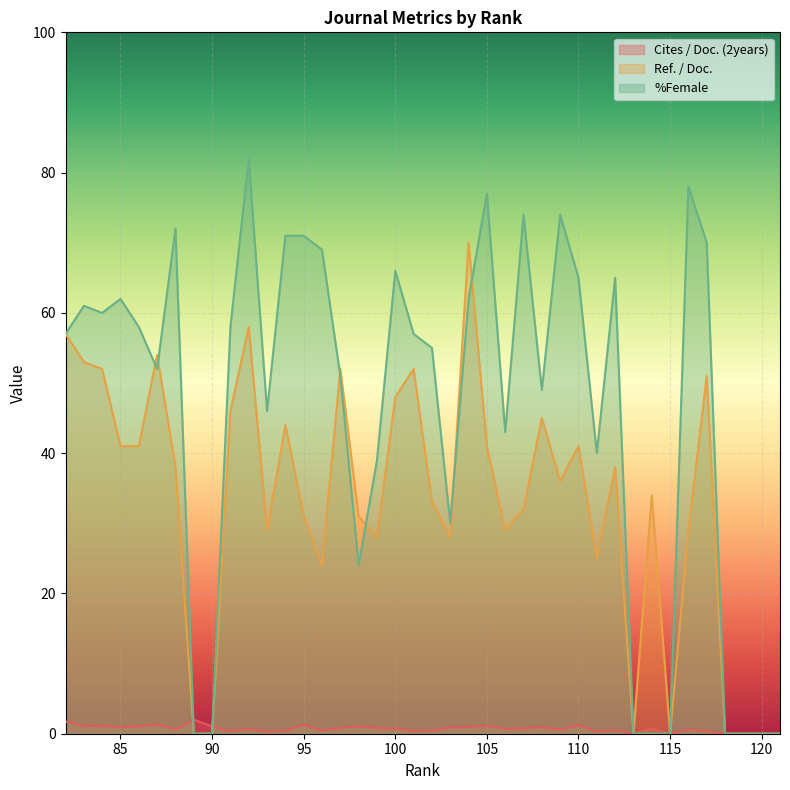

At how many categories does at least one series exceed 50?

24